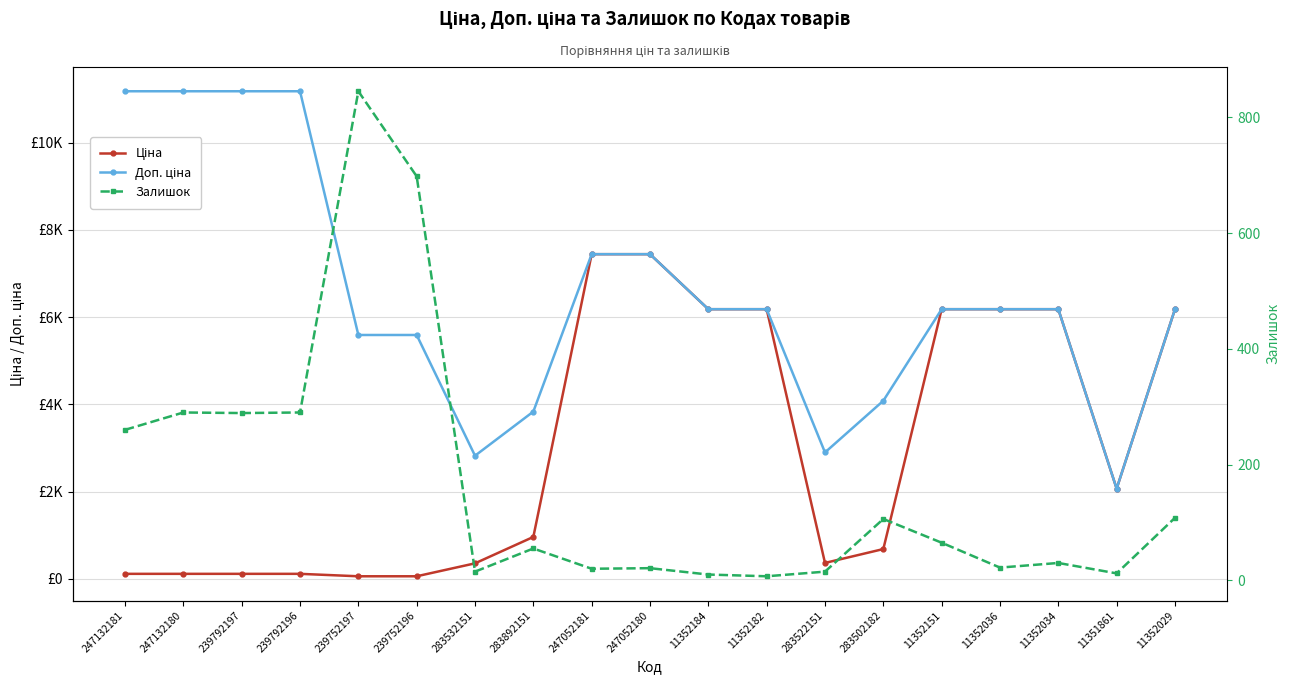

List the labels in order of Доп. ціна value, largest first.

247132181, 247132180, 239792197, 239792196, 247052181, 247052180, 11352184, 11352182, 11352151, 11352036, 11352034, 11352029, 239752197, 239752196, 283502182, 283892151, 283522151, 283532151, 11351861